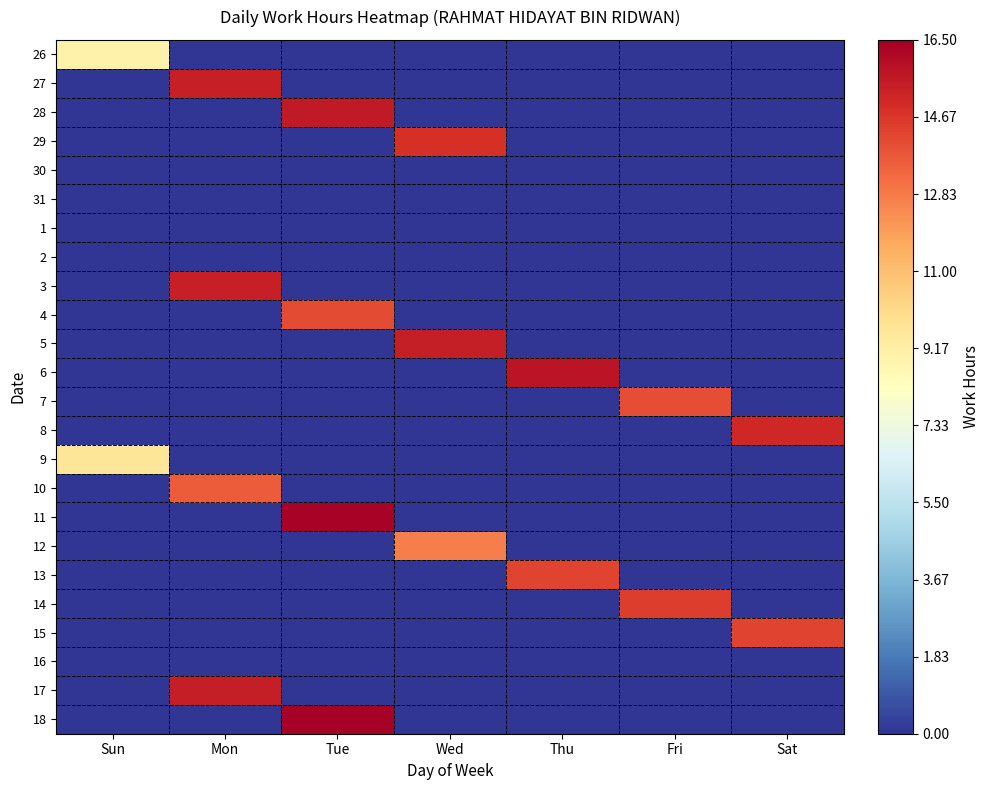

What is the total value across all series at Tue?

62.4